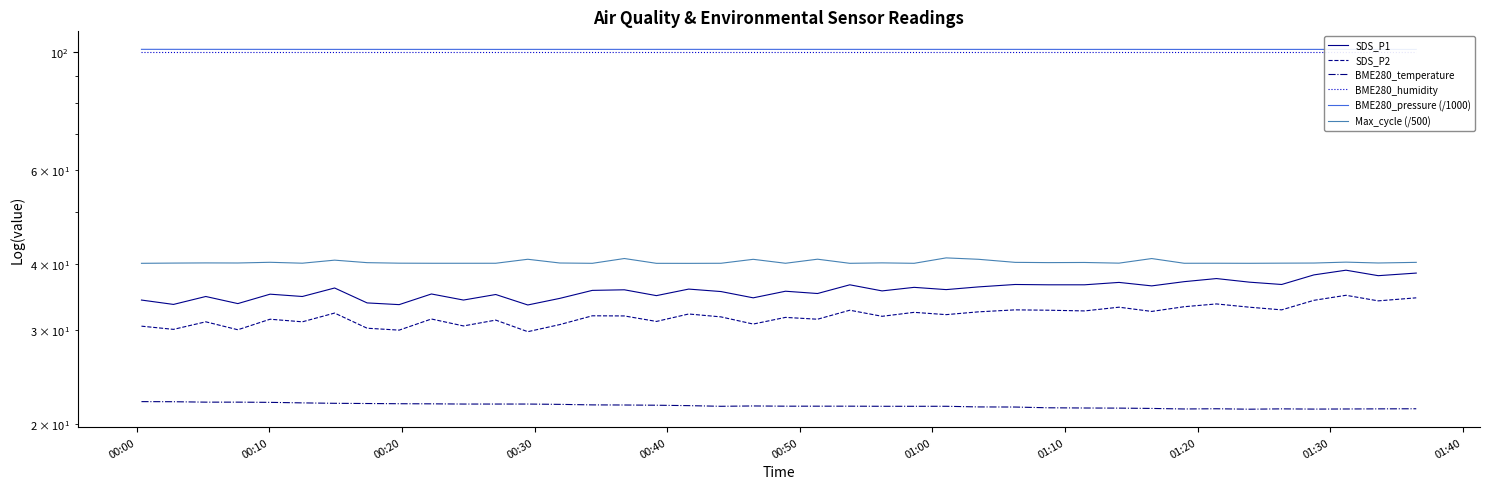

What is the average value of the SDS_P1 series?

35.7